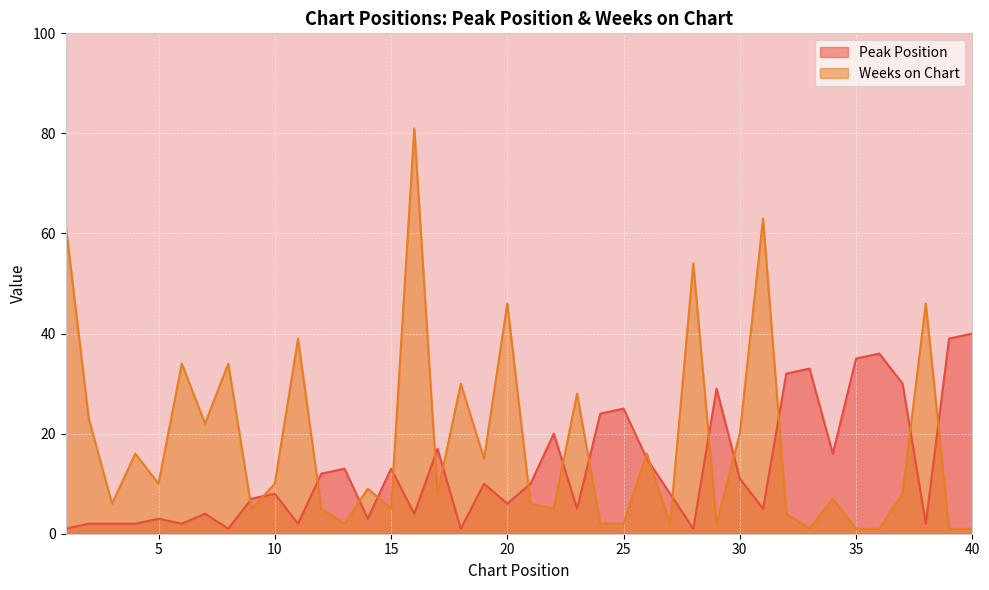

Between 27 and 34, which series saw the biggest shift?

Peak Position